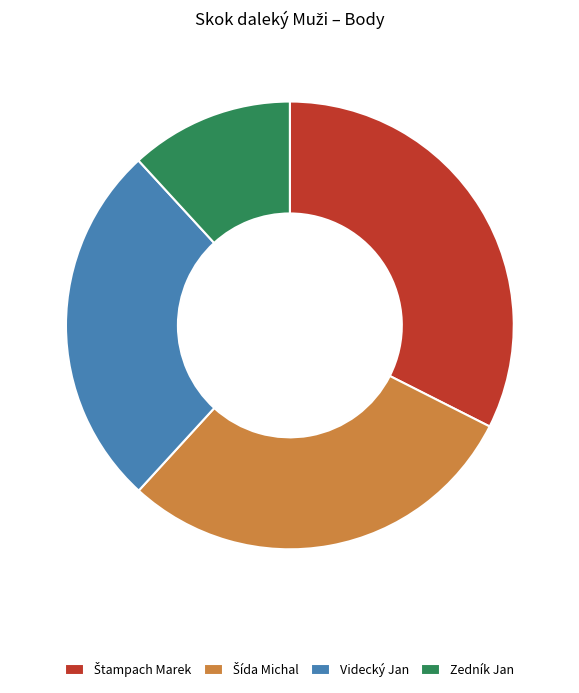

What is the ratio of the value at Zedník Jan to the value at Videcký Jan?

0.4